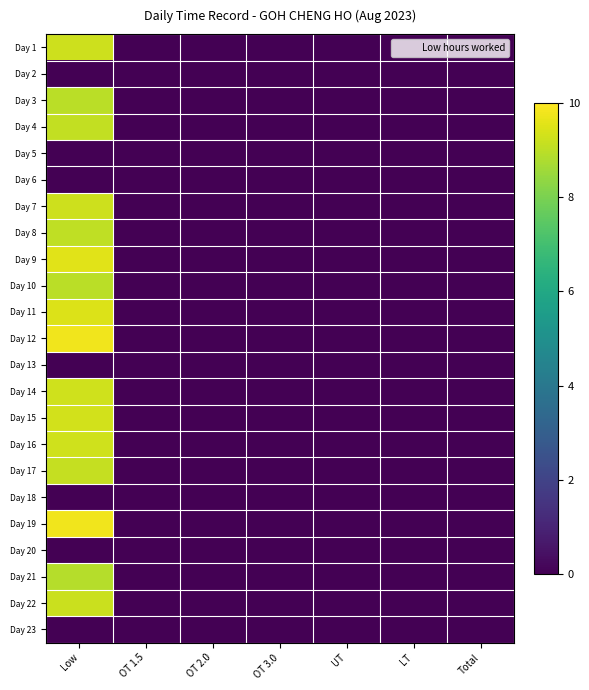

At which category is the sum across all series the highest?

Low